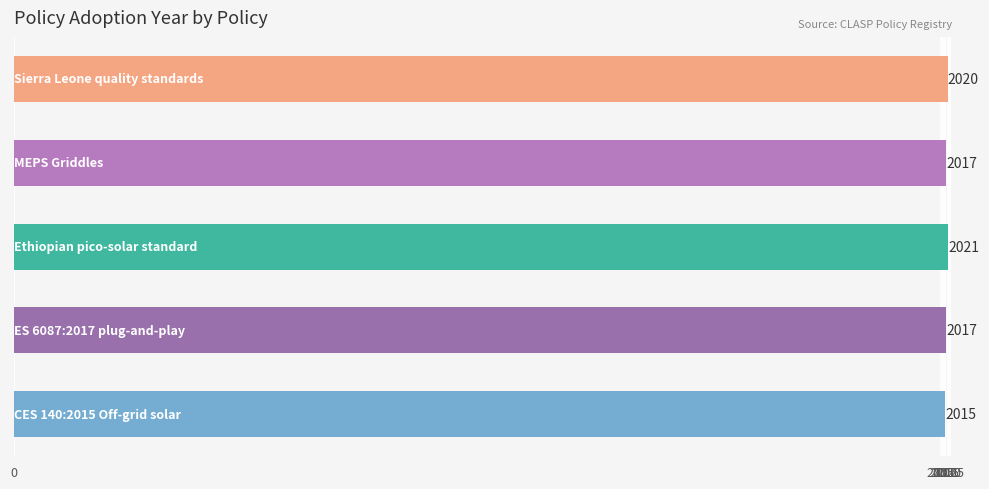

Count the values in the range 2017 to 2020.

3